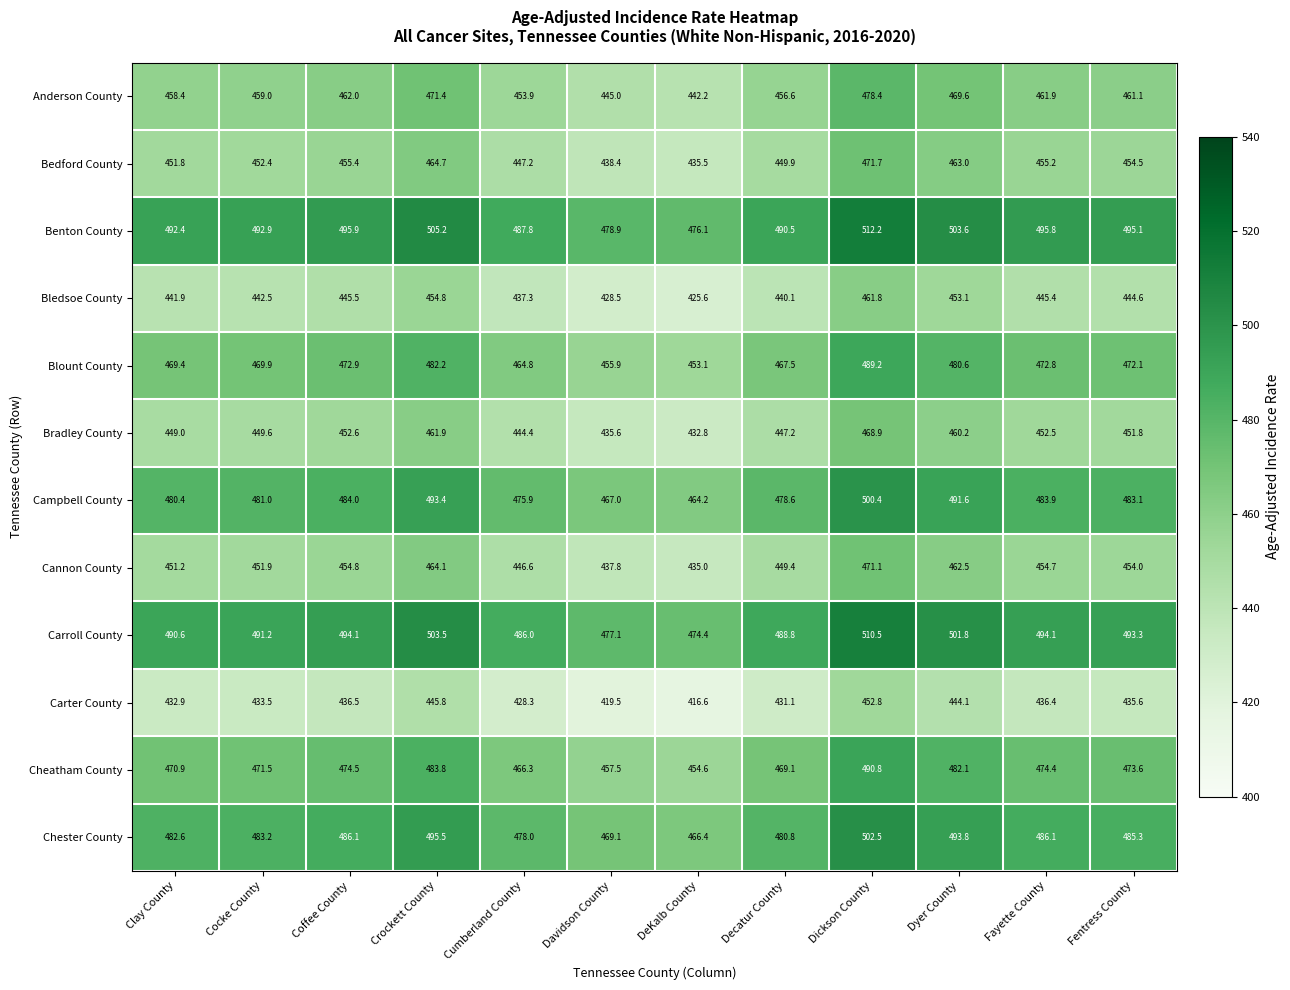

What is the difference between the Blount County values at Davidson County and Cumberland County?

8.9